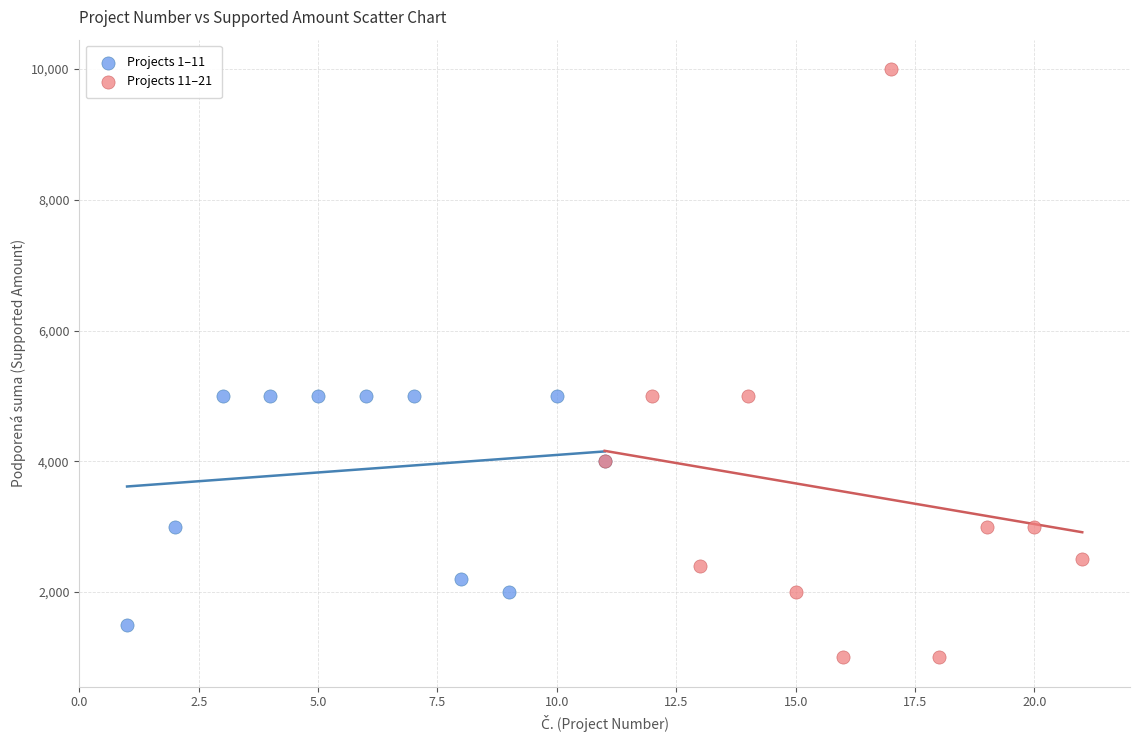

Which series has the largest Y range (max minus min)?

Projects 11–21